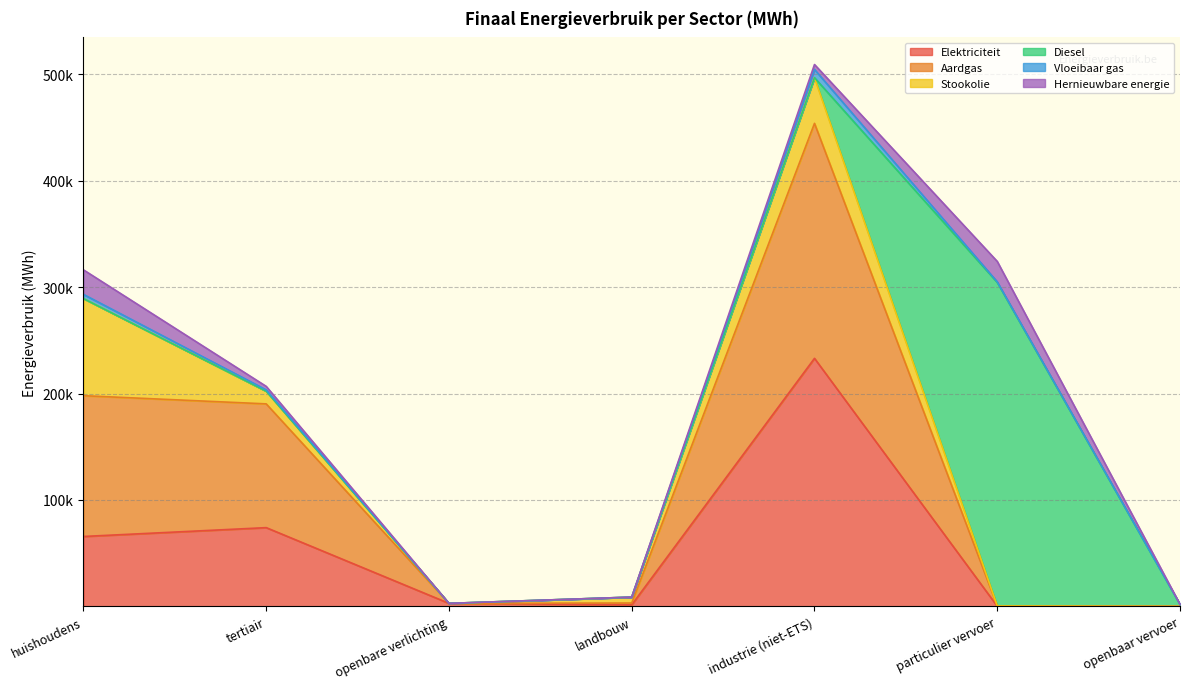

True or false: Diesel has a value of 1877.9 at openbaar vervoer.

True